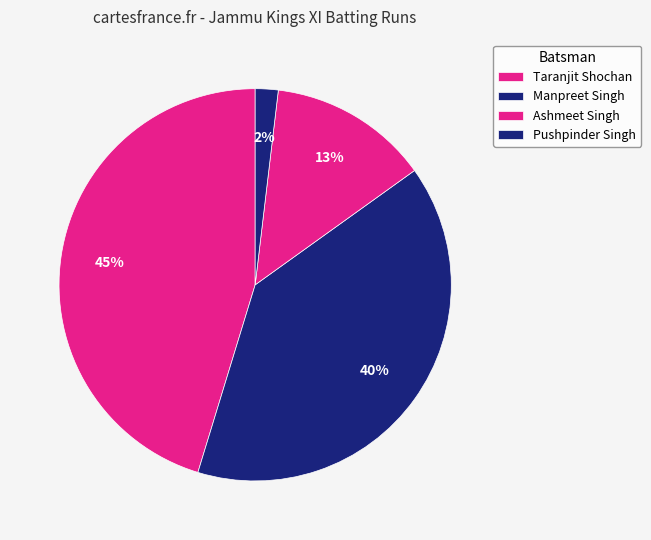

Count the number of slices in the pie.

4